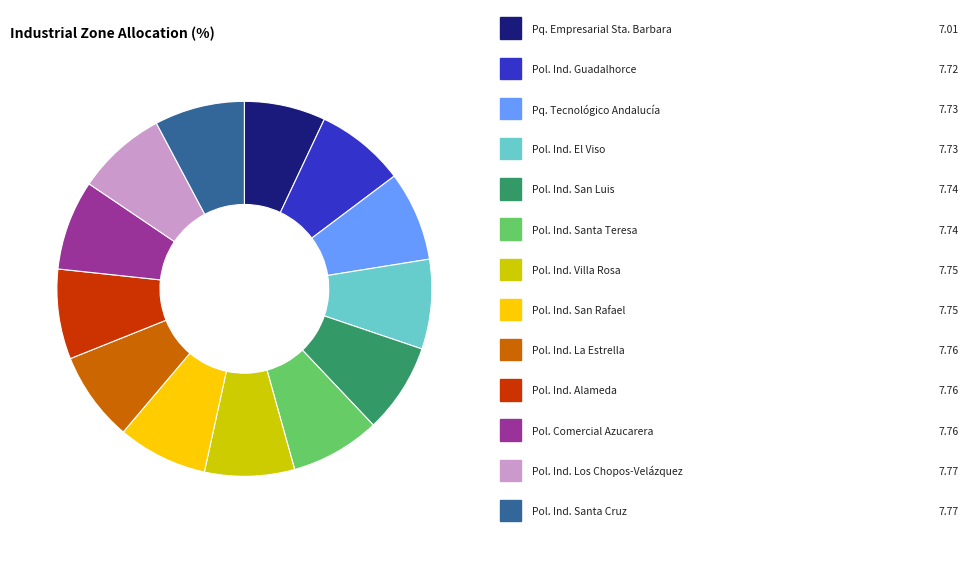

Is there any slice that represents more than half of the pie?

No